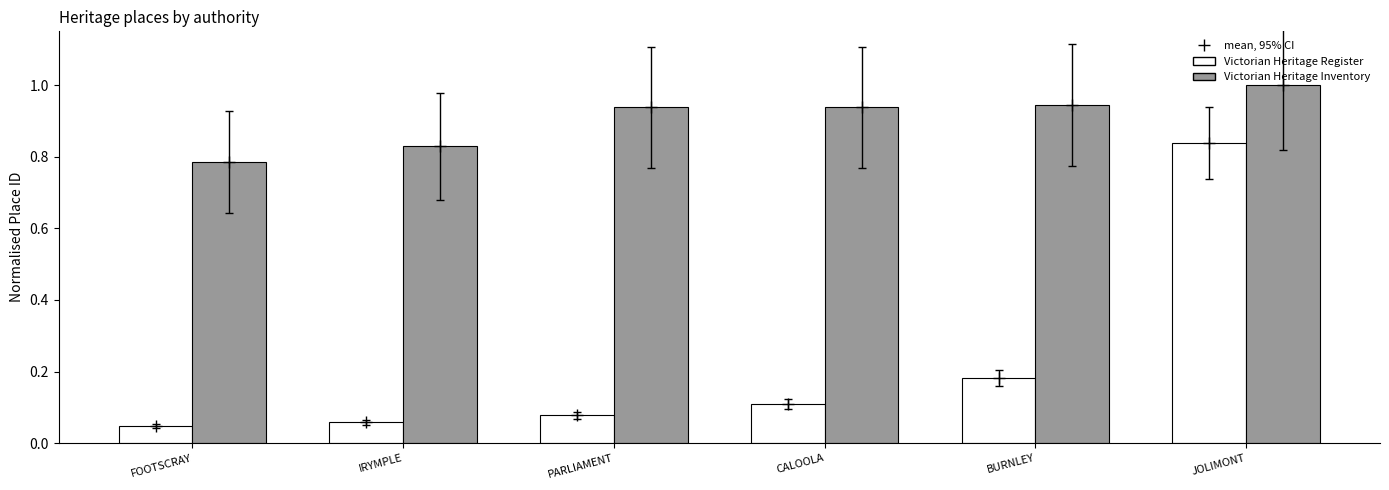

True or false: Victorian Heritage Inventory has a value of 0.8 at IRYMPLE.

True